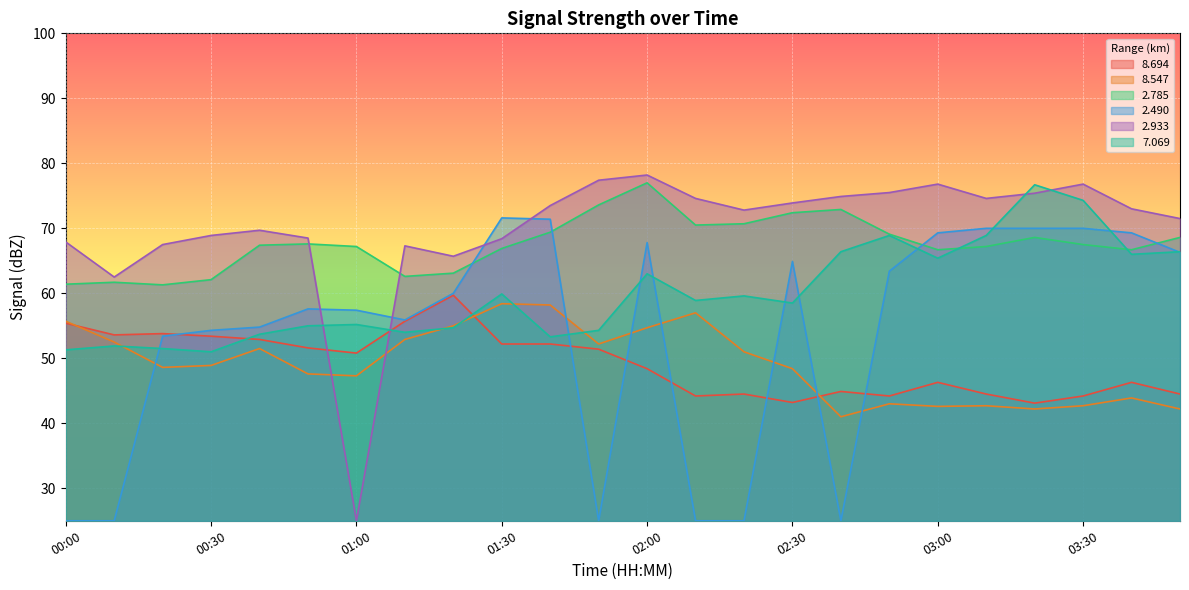

In   8.547, how many points are lower than both neighbors (excluding endpoints)?

6